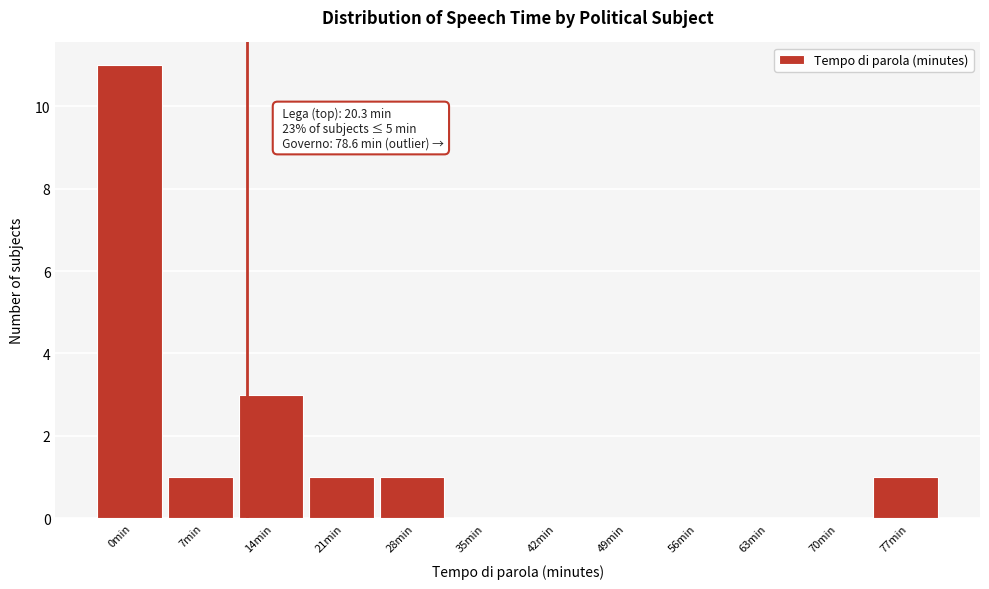

Reading left to right, list all the values displayed in this chart.

0min=11	7min=1	14min=3	21min=1	28min=1	35min=0	42min=0	49min=0	56min=0	63min=0	70min=0	77min=1